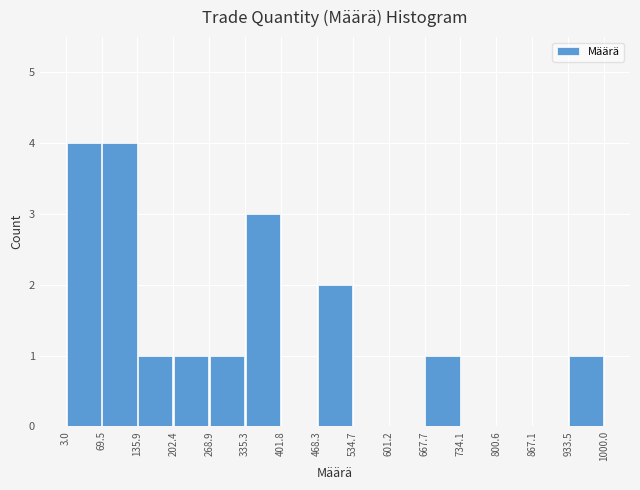

Reading left to right, transcribe this chart: for each bar, give the range it covers on the x-axis and its height. The values are not printed on the chart, so give them approximately, as read against the axis.

3.0 to 69.5: 4
69.5 to 135.9: 4
135.9 to 202.4: 1
202.4 to 268.9: 1
268.9 to 335.3: 1
335.3 to 401.8: 3
401.8 to 468.3: 0
468.3 to 534.7: 2
534.7 to 601.2: 0
601.2 to 667.7: 0
667.7 to 734.1: 1
734.1 to 800.6: 0
800.6 to 867.1: 0
867.1 to 933.5: 0
933.5 to 1000.0: 1